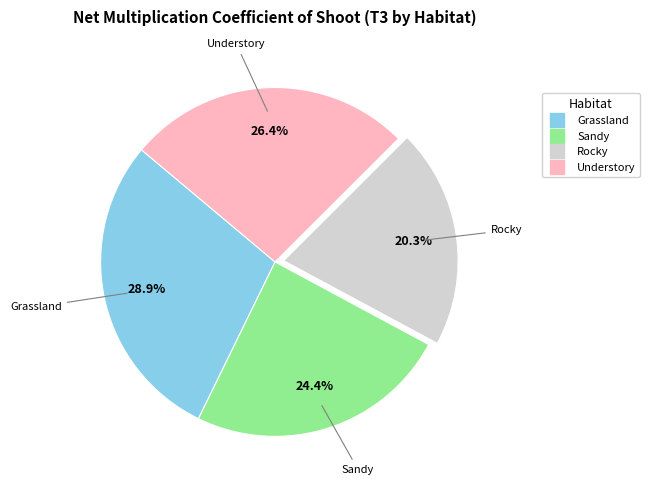

To the nearest percent, what portion does Sandy represent?

24%